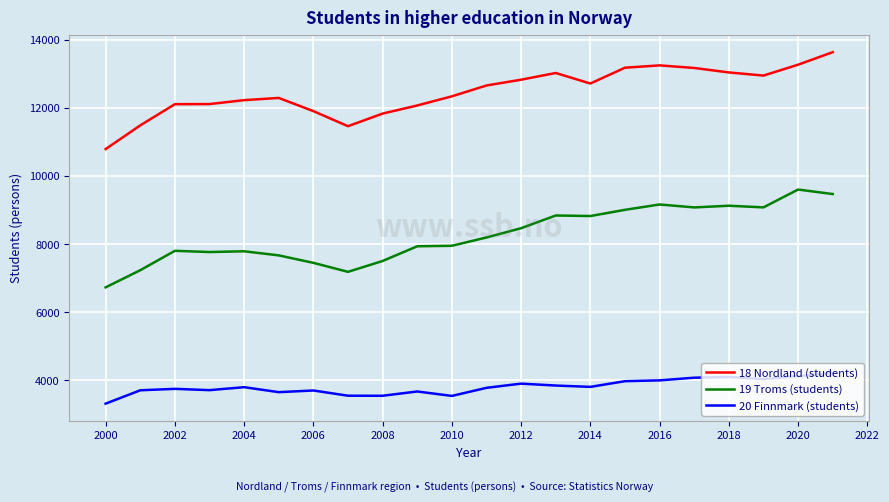

What is the smallest value displayed?

3320